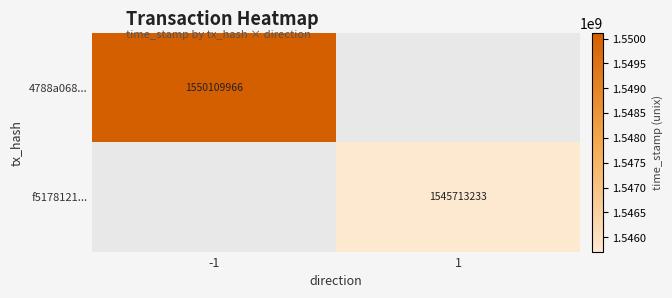

Which category has the lowest value across all series?

1